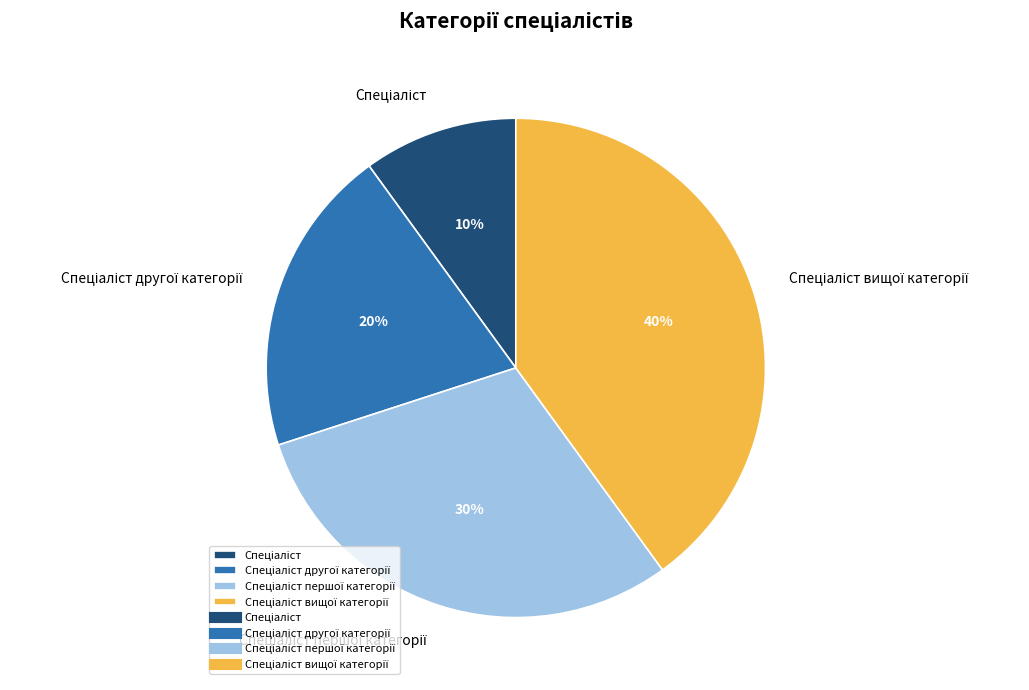

Is there a majority slice in this chart?

No